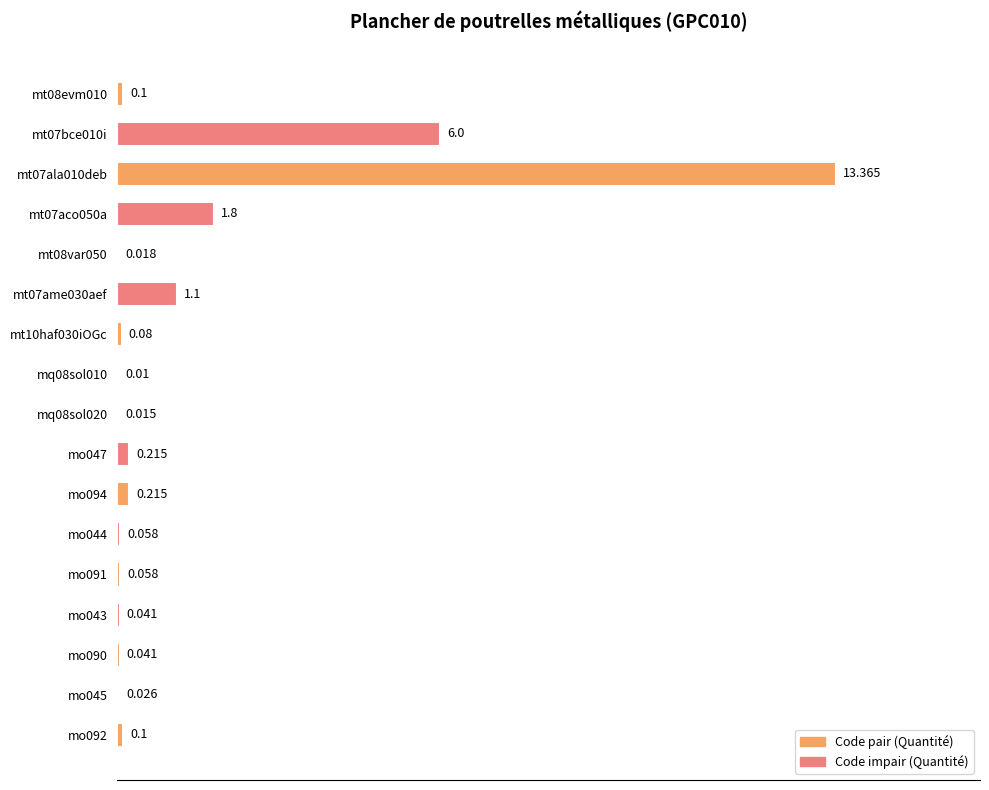

What is the difference between the maximum and minimum values?

99.9